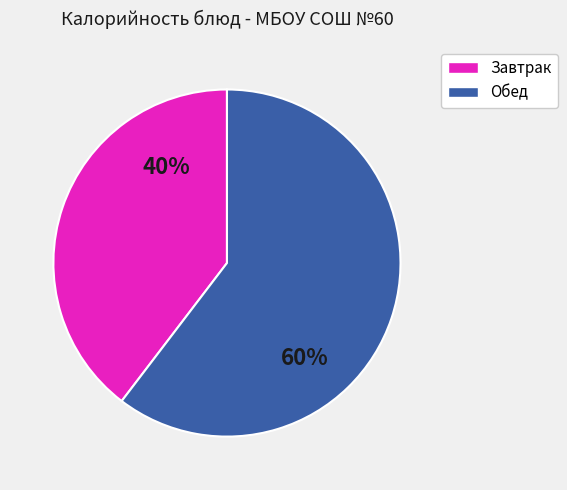

How many slices are in this pie chart?

2